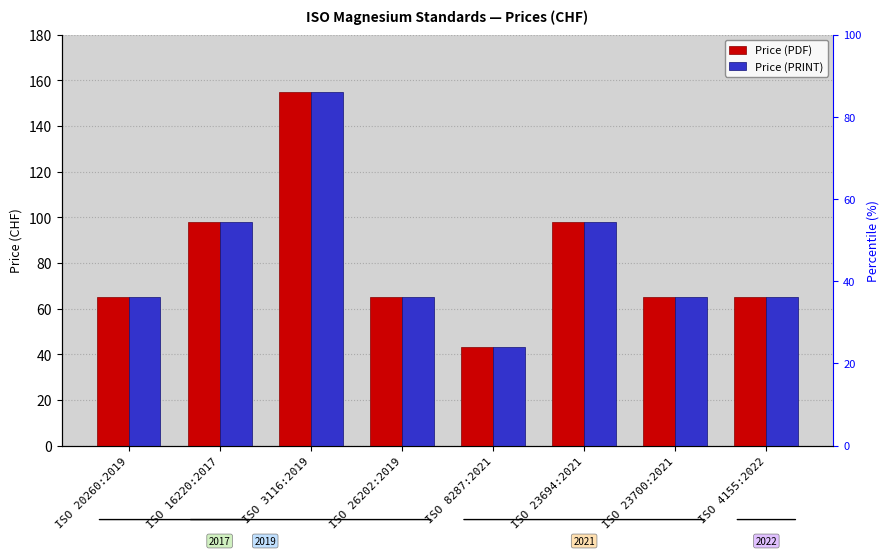

The Price (PDF) series shows 98 at ISO 23694:2021. True or false?

True